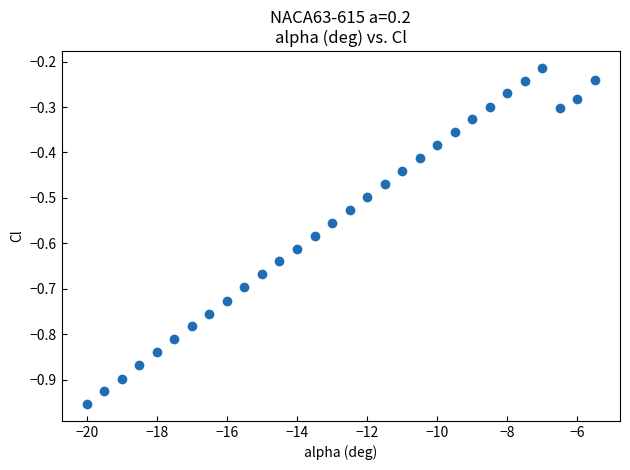

What is the range of Y values (max minus min)?

0.7